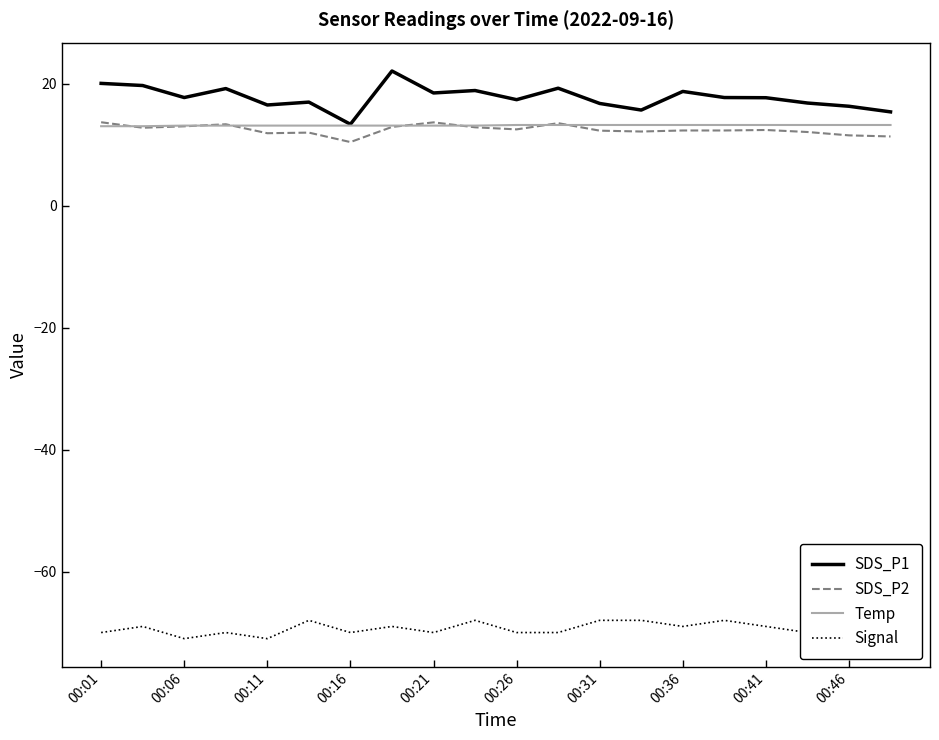

True or false: SDS_P2 and Signal intersect in this chart.

False